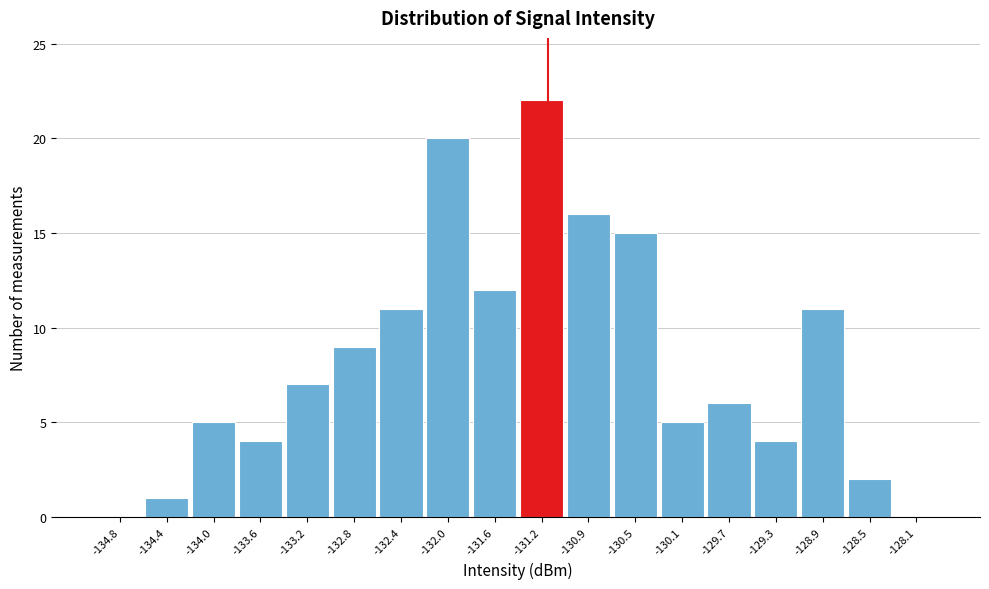

Reading right to left, transcribe all the data shown in this chart.

-128.1=0	-128.5=2	-128.9=11	-129.3=4	-129.7=6	-130.1=5	-130.5=15	-130.9=16	-131.2=22	-131.6=12	-132.0=20	-132.4=11	-132.8=9	-133.2=7	-133.6=4	-134.0=5	-134.4=1	-134.8=0